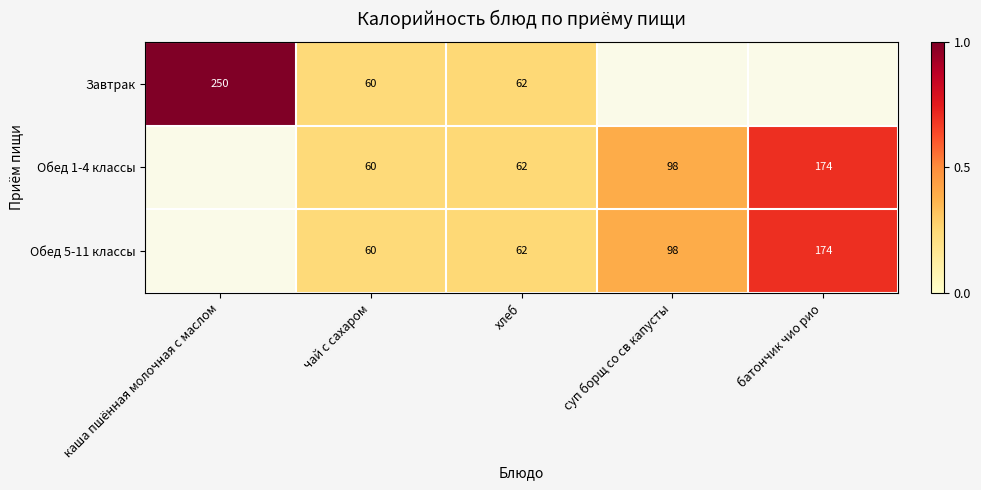

At how many categories does at least one series exceed 87?

3